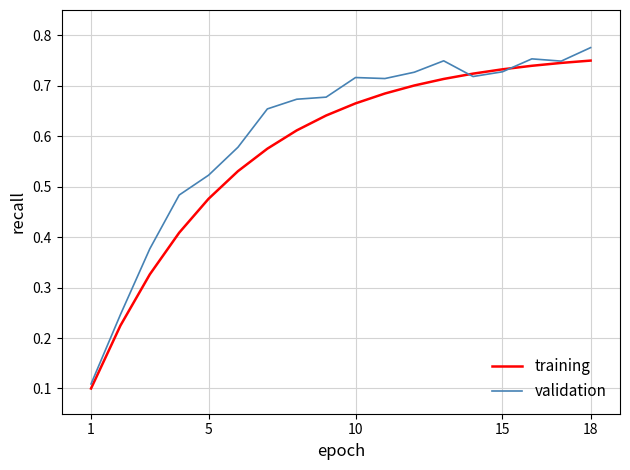

List the series in order of their overall mean, lowest first.

training, validation